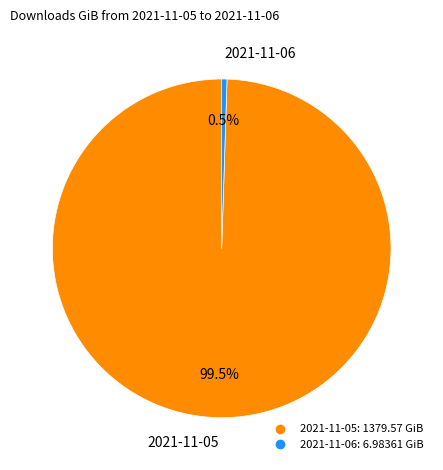

What percentage is NOT represented by 2021-11-06?

99.5%